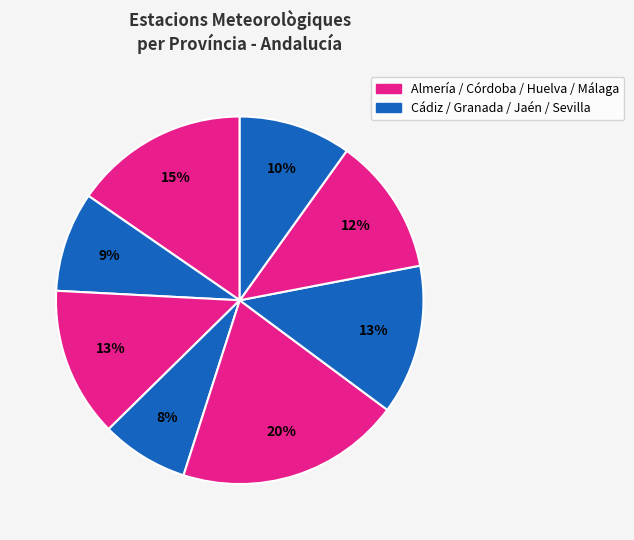

How many segments does this pie chart have?

8